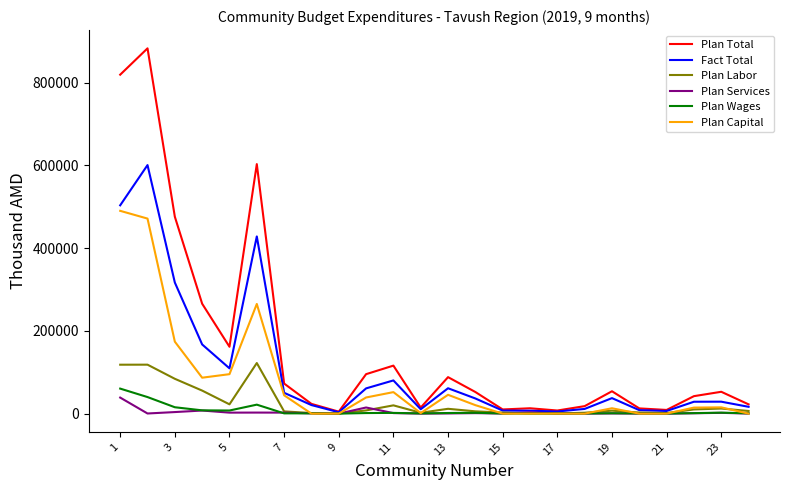

Which series has the largest total across all categories?

Plan Total